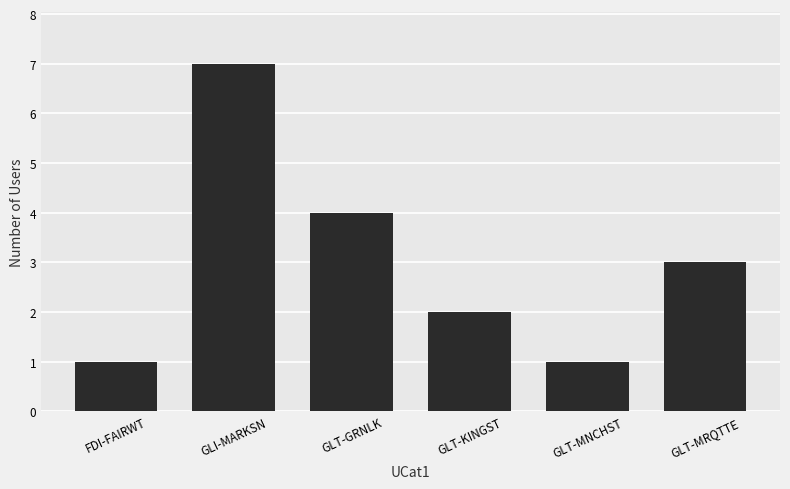

What is the sum of all values?

18